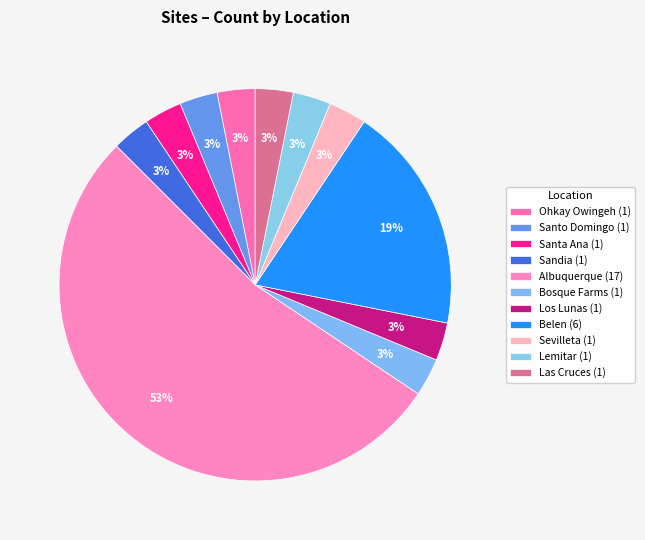

Count the number of slices in the pie.

11